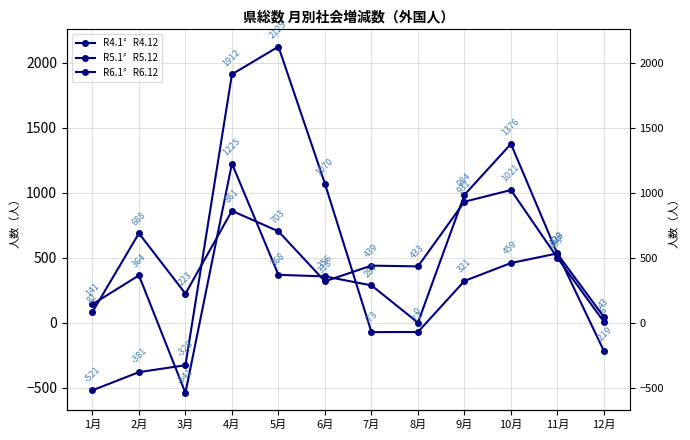

What is the label of the 8th point from the left?

8月